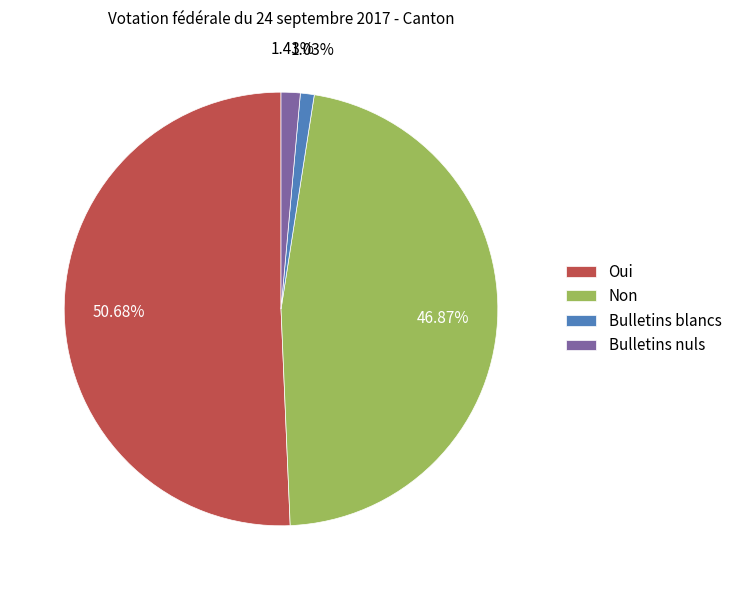

Which category has the biggest portion of the pie?

Oui